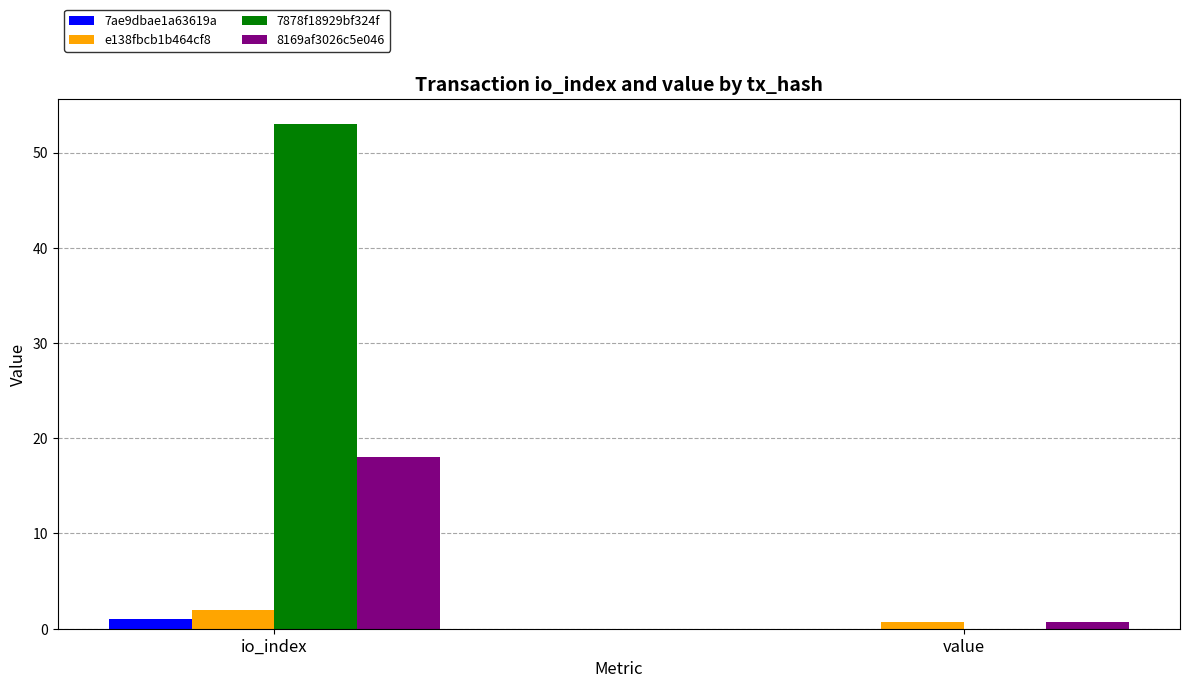

True or false: 8169af3026c5e046 has a value of 18.0 at io_index.

True